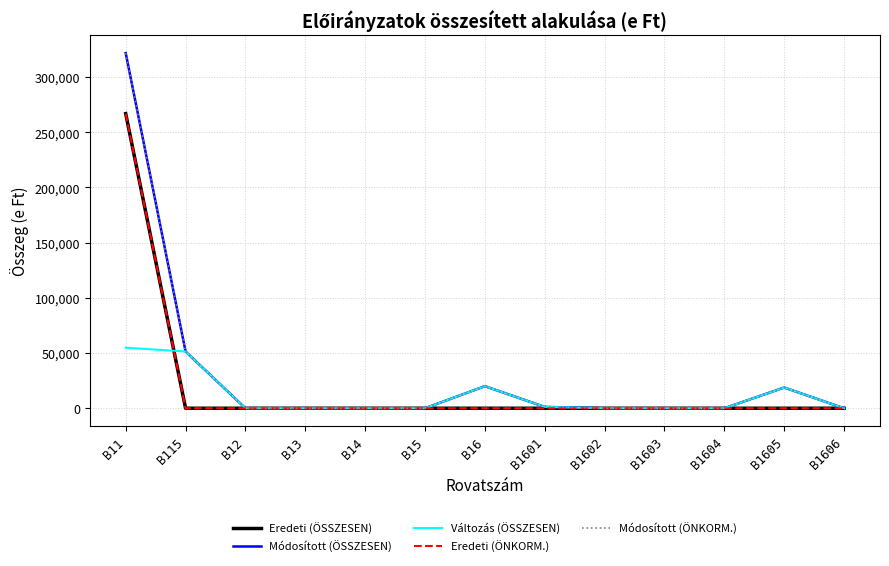

Rank the categories by Módosított (ÖNKORM.) value from lowest to highest.

B12, B13, B14, B15, B1602, B1603, B1604, B1606, B1601, B1605, B16, B115, B11